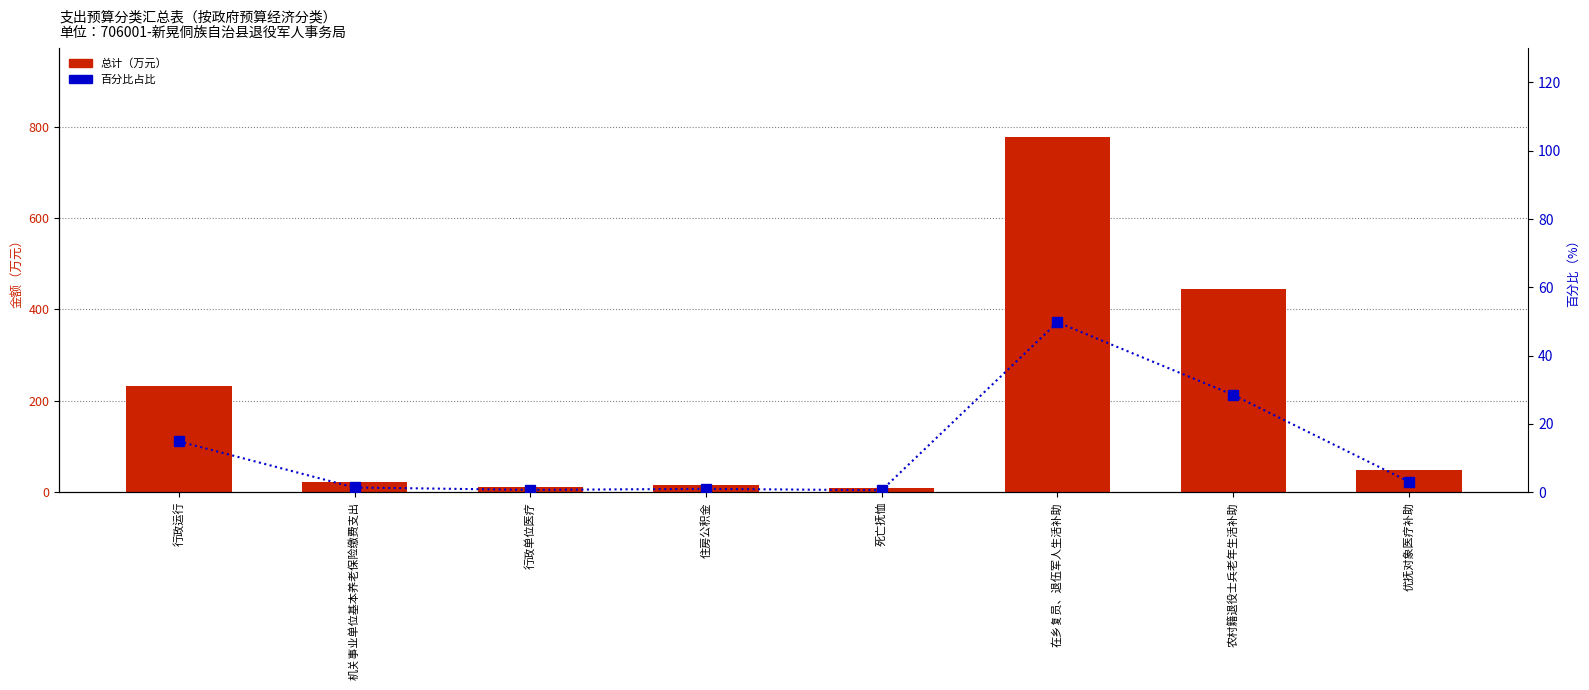

How many groups of bars are there?

8